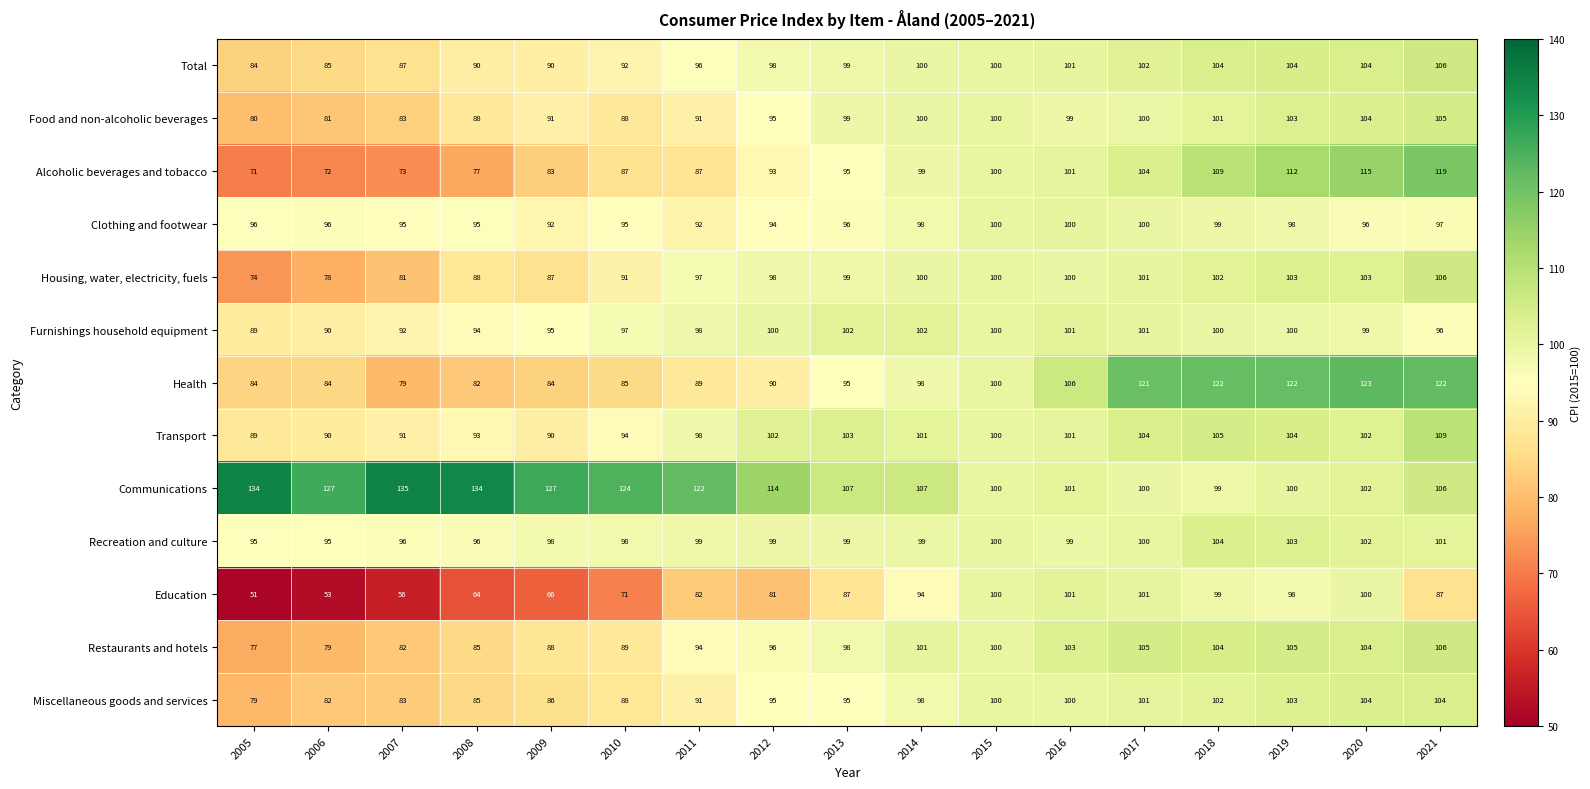

How many data points does each series have?

17